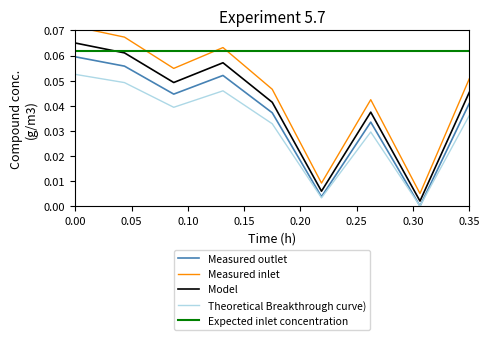

How many distinct data groups are displayed?

5